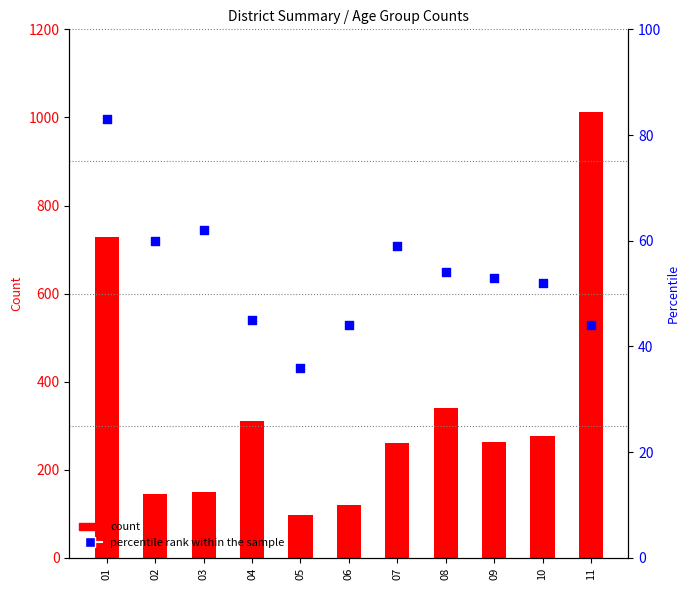

At how many categories does at least one series exceed 374?

2